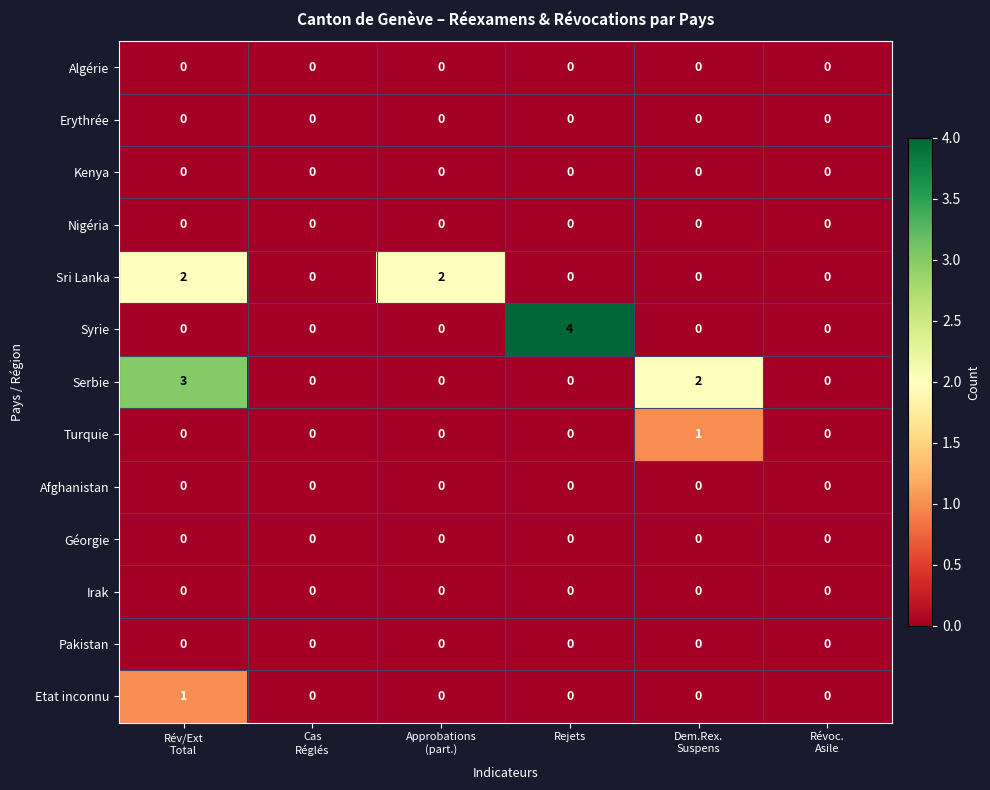

What is the maximum value shown in the chart?

4